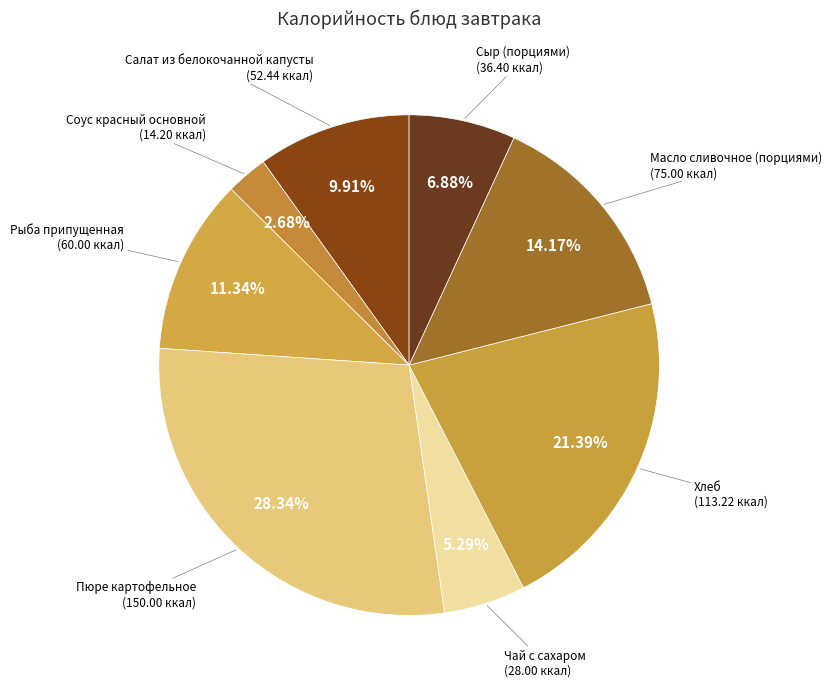

Which slice is the smallest?

Соус красный основной